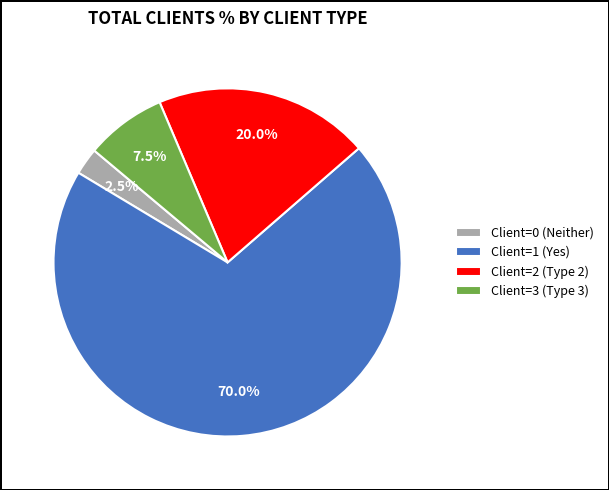

Does any single category account for the majority?

Yes